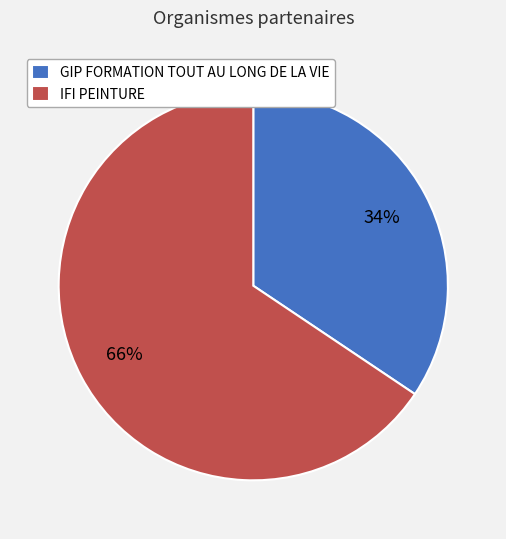

Combined, do IFI PEINTURE and GIP FORMATION TOUT AU LONG DE LA VIE account for over 50%?

Yes